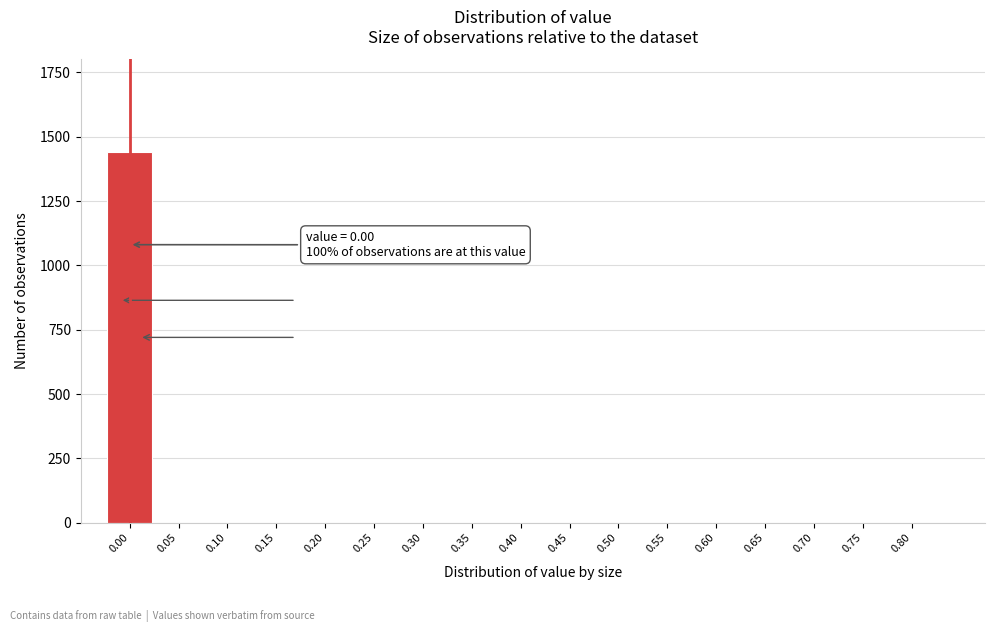

Reading left to right, what are all the values shown in this chart?

0.00=1441	0.05=0	0.10=0	0.15=0	0.20=0	0.25=0	0.30=0	0.35=0	0.40=0	0.45=0	0.50=0	0.55=0	0.60=0	0.65=0	0.70=0	0.75=0	0.80=0